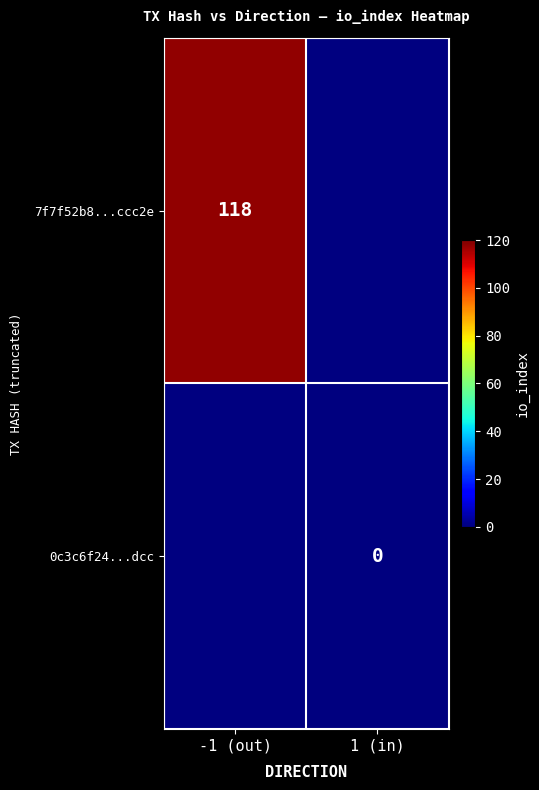

The value of 7f7f52b8...ccc2e at -1 (out) is 74. True or false?

False